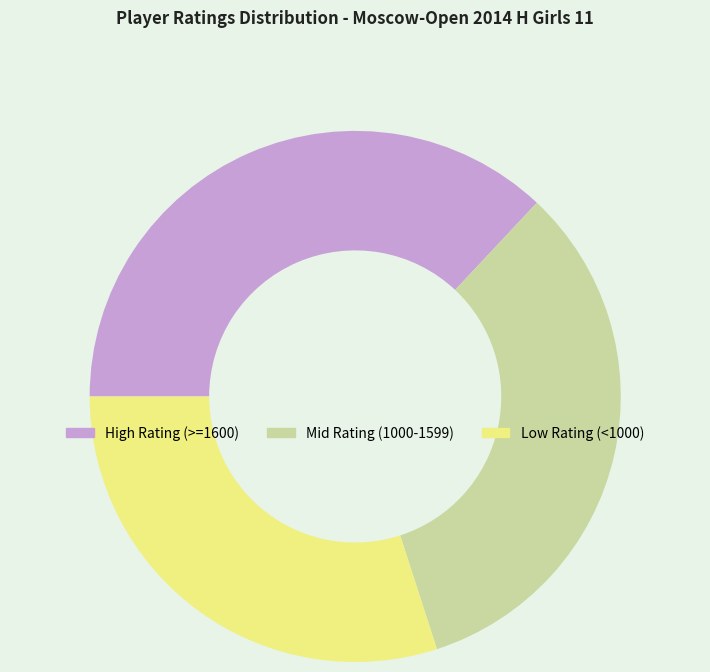

Does any single category account for the majority?

No